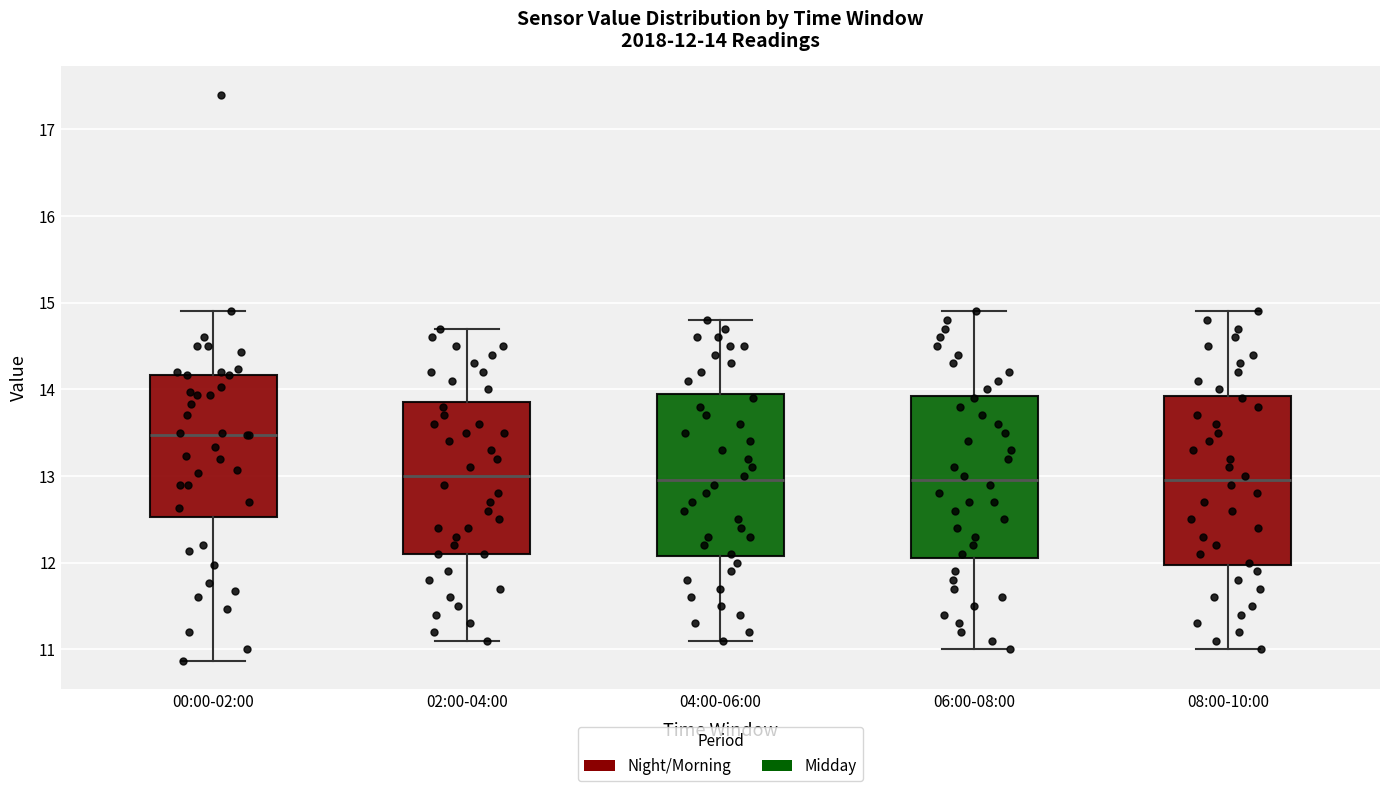

Which box has the highest median line?

00:00-02:00